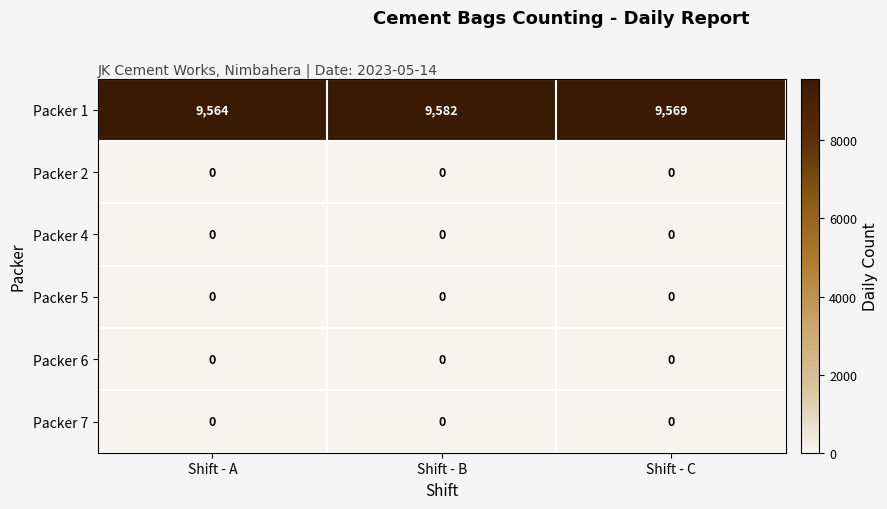

What is the difference between the highest and lowest values at Shift - A?

9564